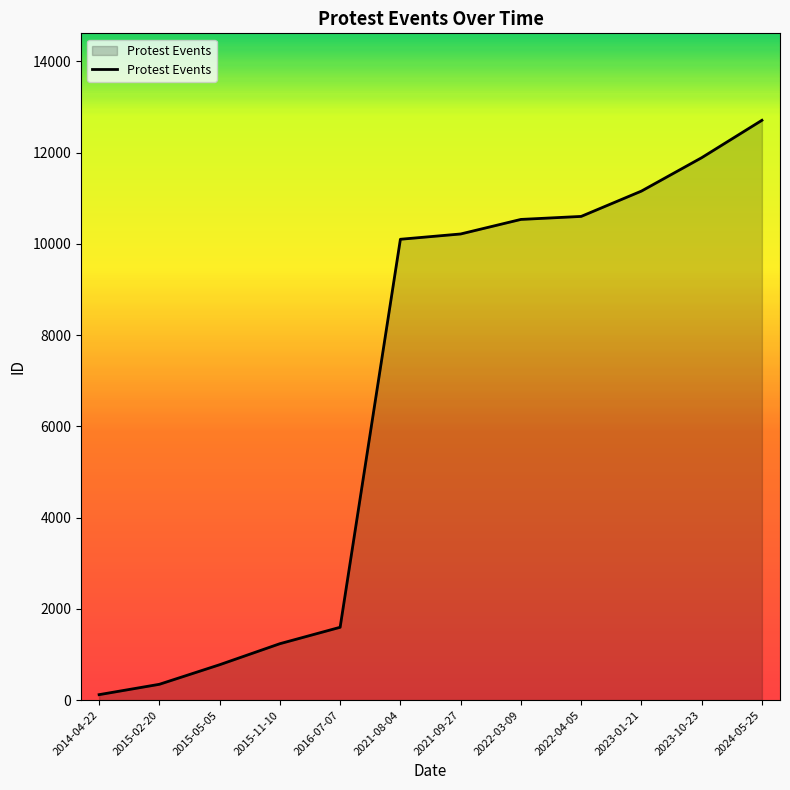

What position from the right is 2023-10-23?

2